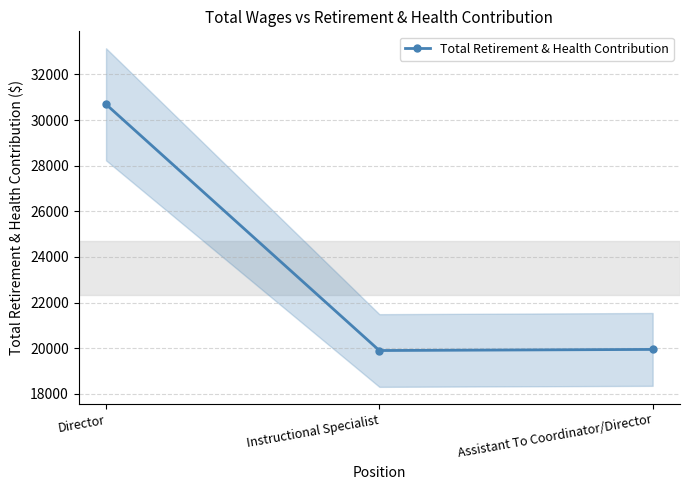

What is the sum of all values?

70542